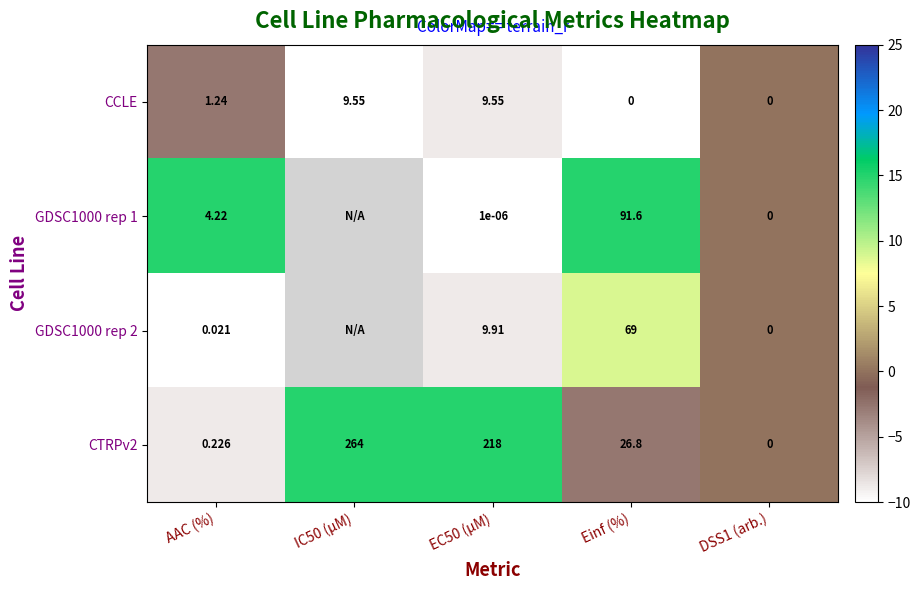

Is the value of CTRPv2 at IC50 (µM) greater than the value of GDSC1000 rep 2 at EC50 (µM)?

Yes